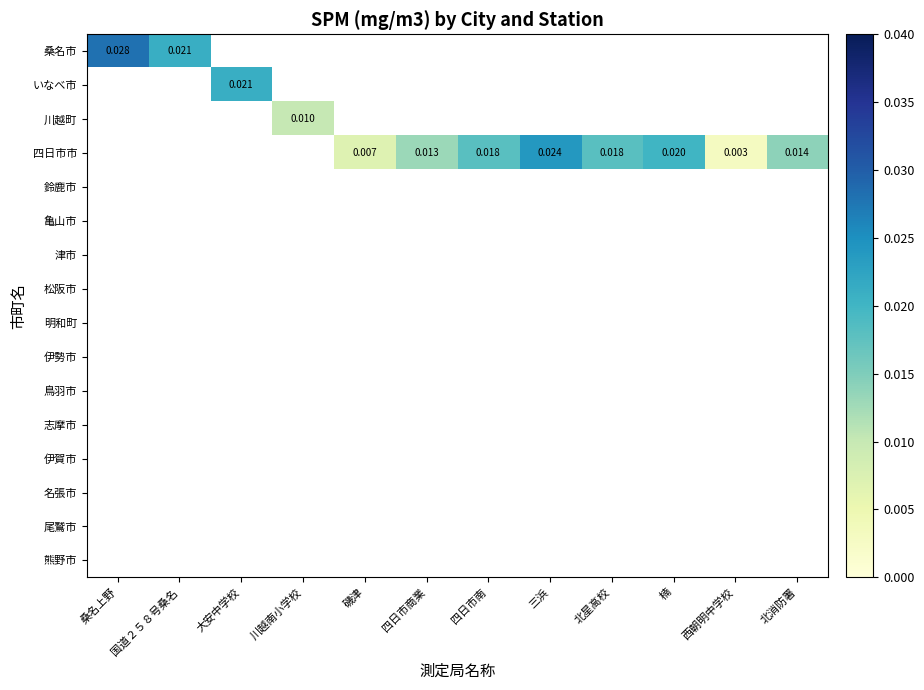

How many data points in 四日市市 are above 0?

8